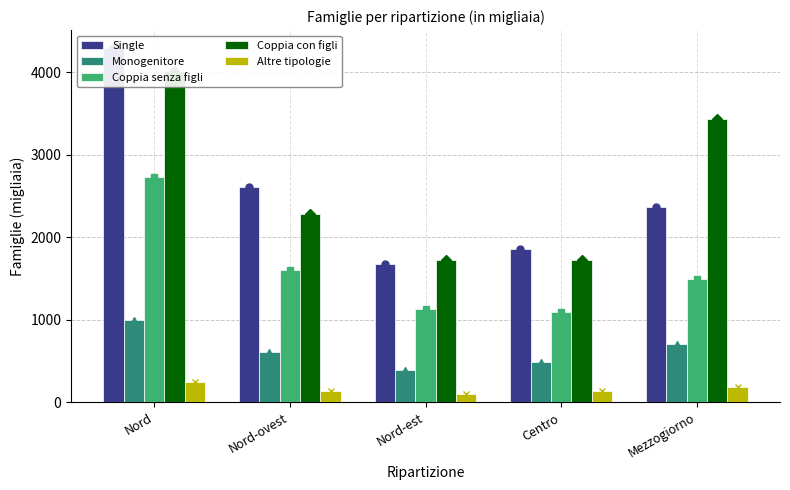

The Coppia con figli series shows 4658.9 at Mezzogiorno. True or false?

False